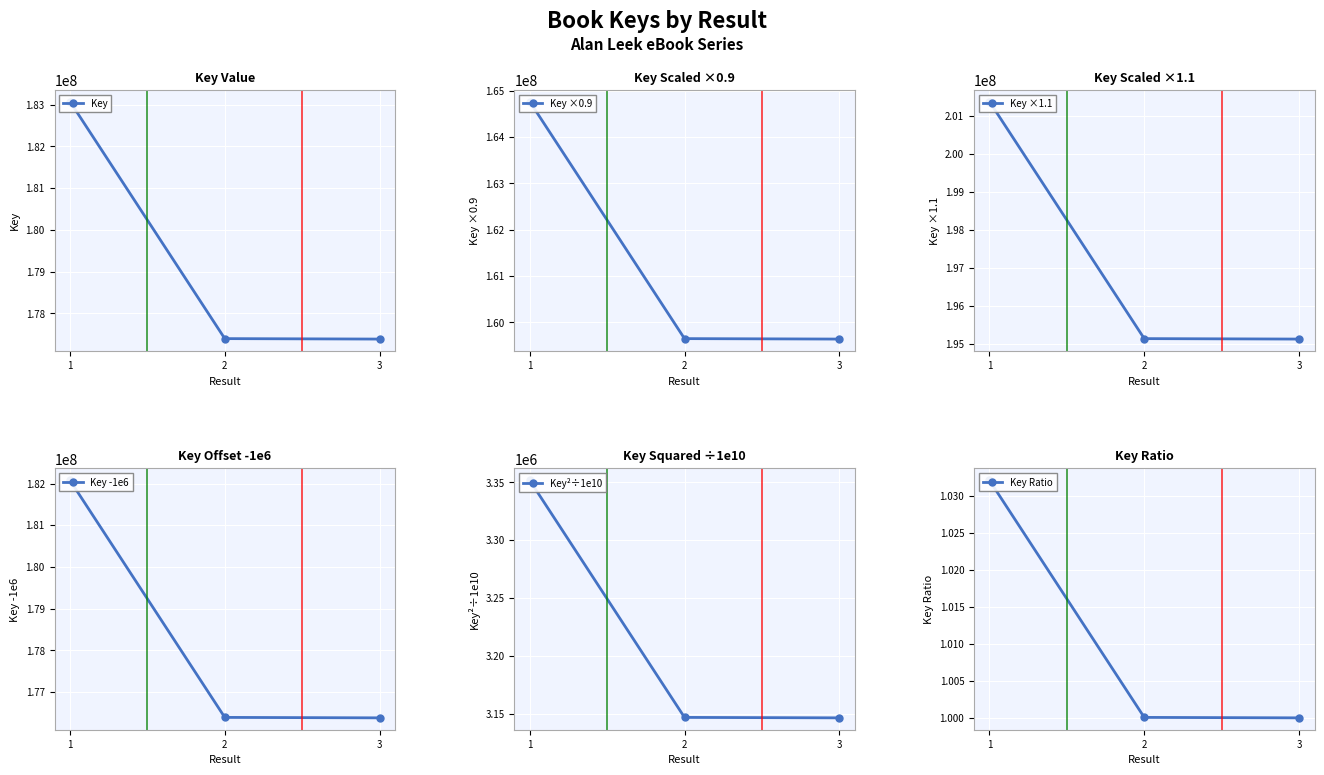

Which series has the widest spread of values?

Key ×1.1